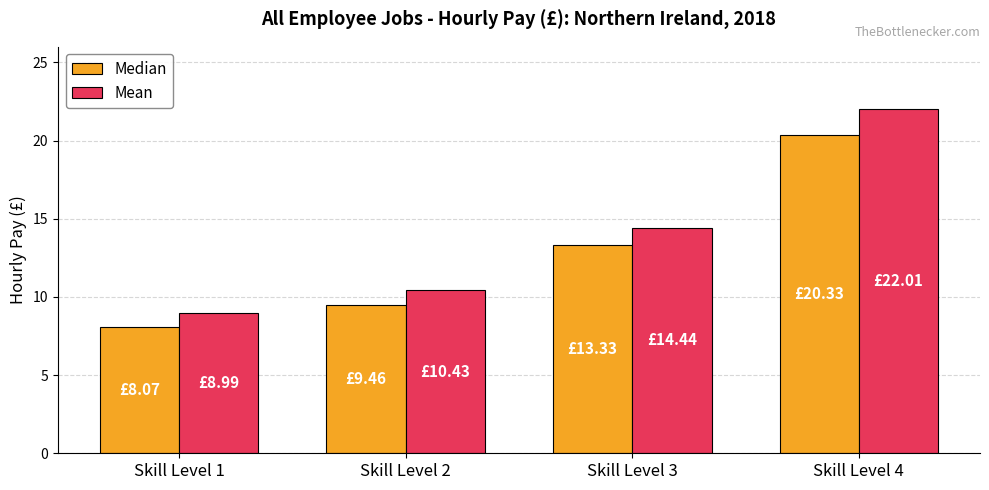

True or false: Median has a value of 8.1 at Skill Level 1.

True